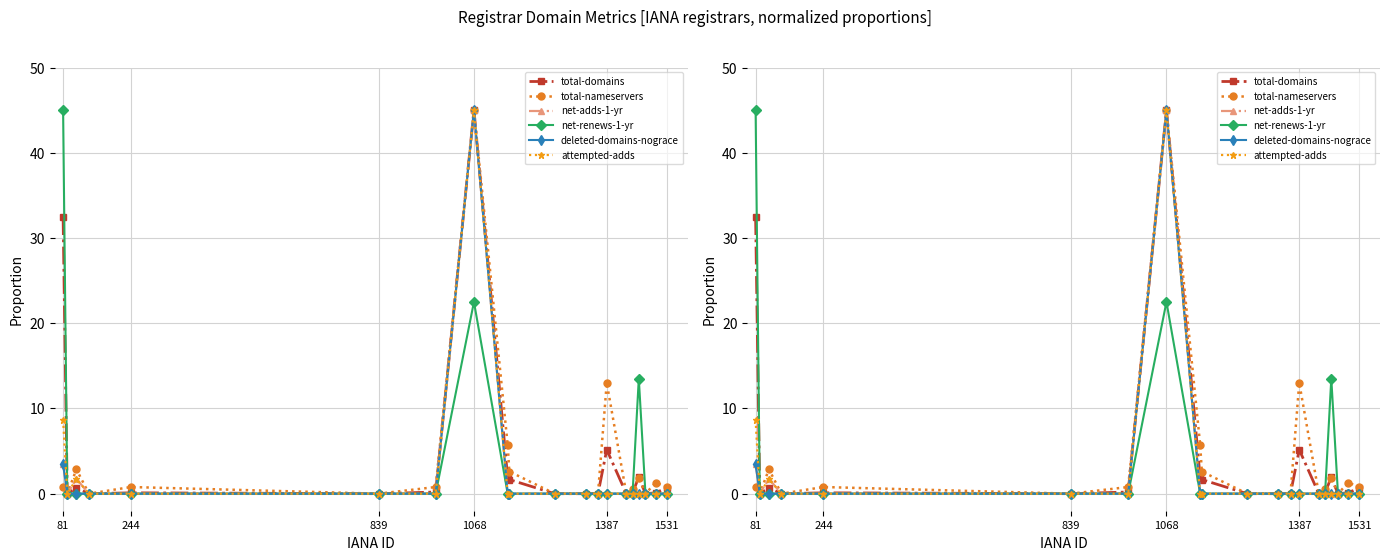

How many series are shown in this chart?

6